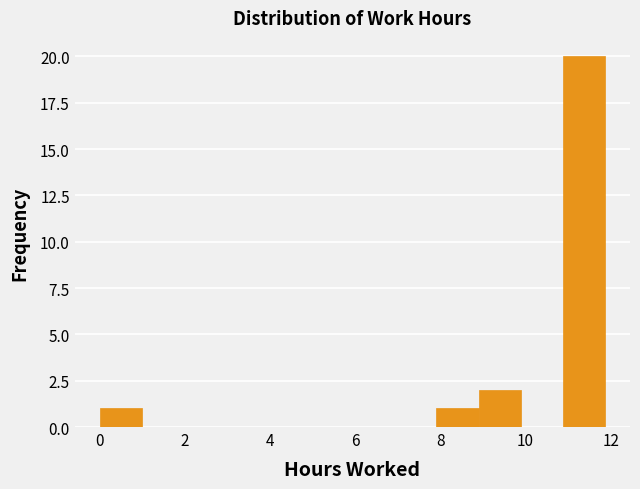

Reading left to right, list every bar in this chart as the range it spans on the x-axis followed by its height. Neither the bar edges nor the heights are printed on the chart, so give them approximately, as read against the axes.

0.0 to 1.0: 1
1.0 to 2.0: 0
2.0 to 3.0: 0
3.0 to 4.0: 0
4.0 to 5.0: 0
5.0 to 6.0: 0
6.0 to 7.0: 0
7.0 to 8.0: 0
8.0 to 8.8: 1
8.8 to 9.8: 2
9.8 to 10.8: 0
10.8 to 11.8: 20